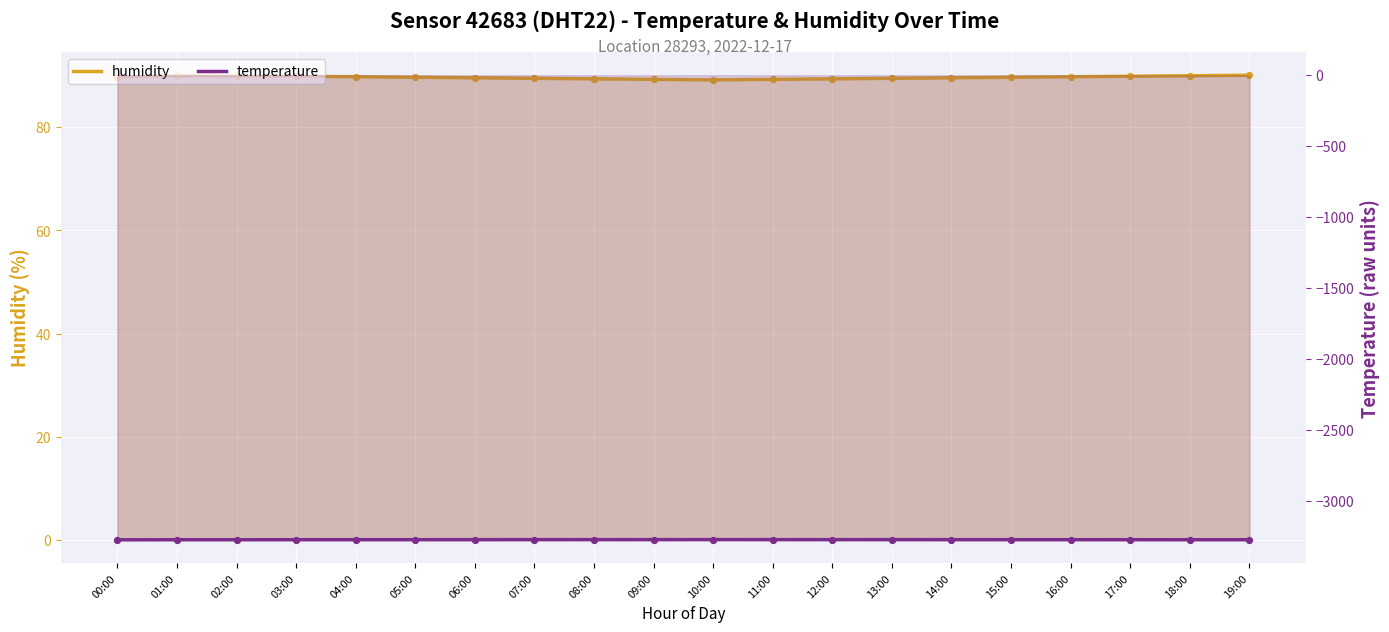

At which category is the sum across all series the highest?

03:00